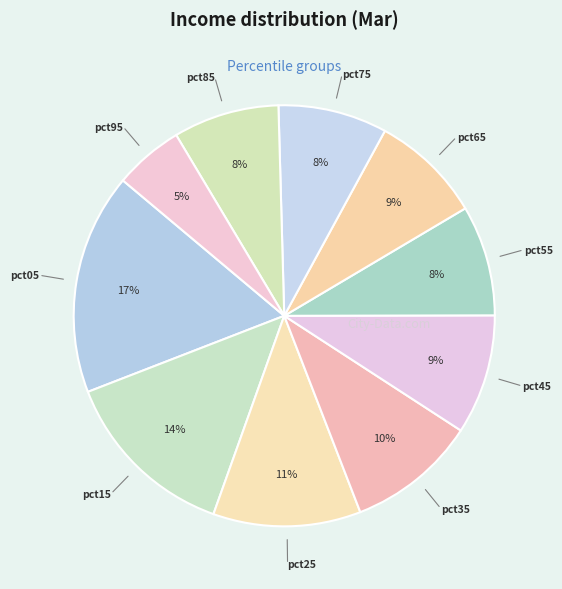

To the nearest percent, what is the difference between the largest and smallest slice percentages?

12%